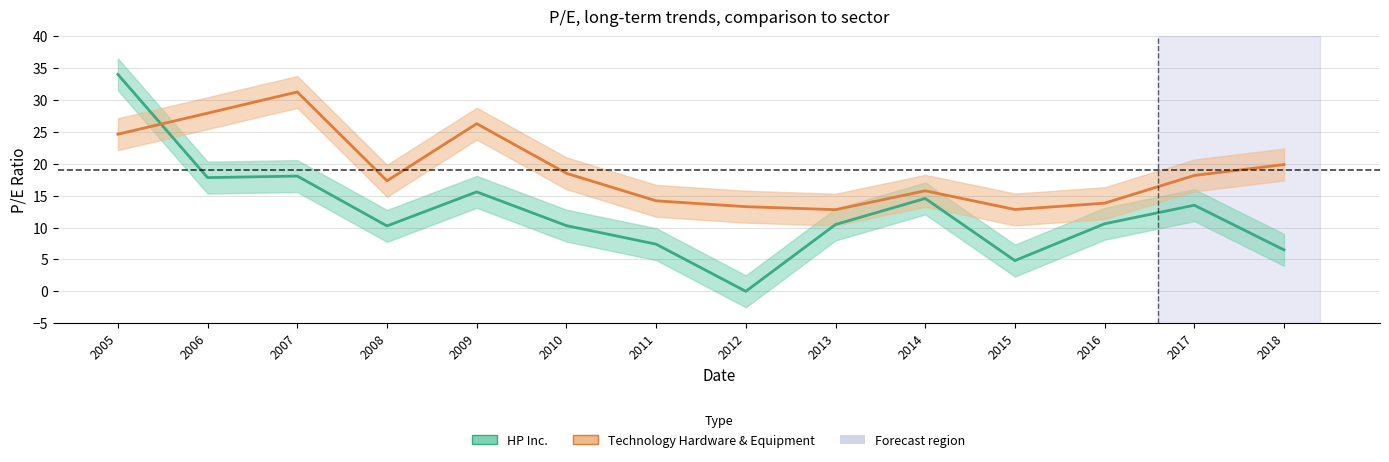

How many values in the Technology Hardware & Equipment series are below 18?

7